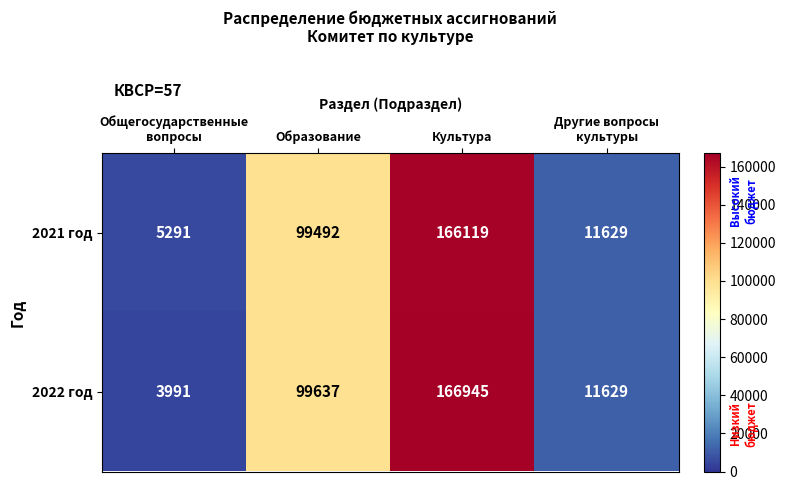

At which label is 2022 год closest to 85468?

Образование